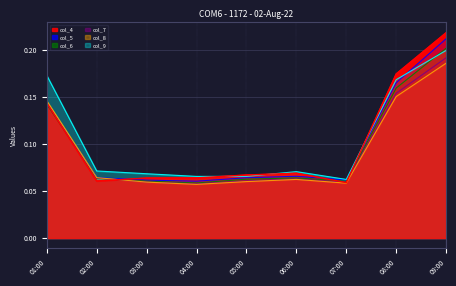

List the labels in order of col_9 value, largest first.

09:00, 01:00, 08:00, 02:00, 06:00, 03:00, 05:00, 04:00, 07:00